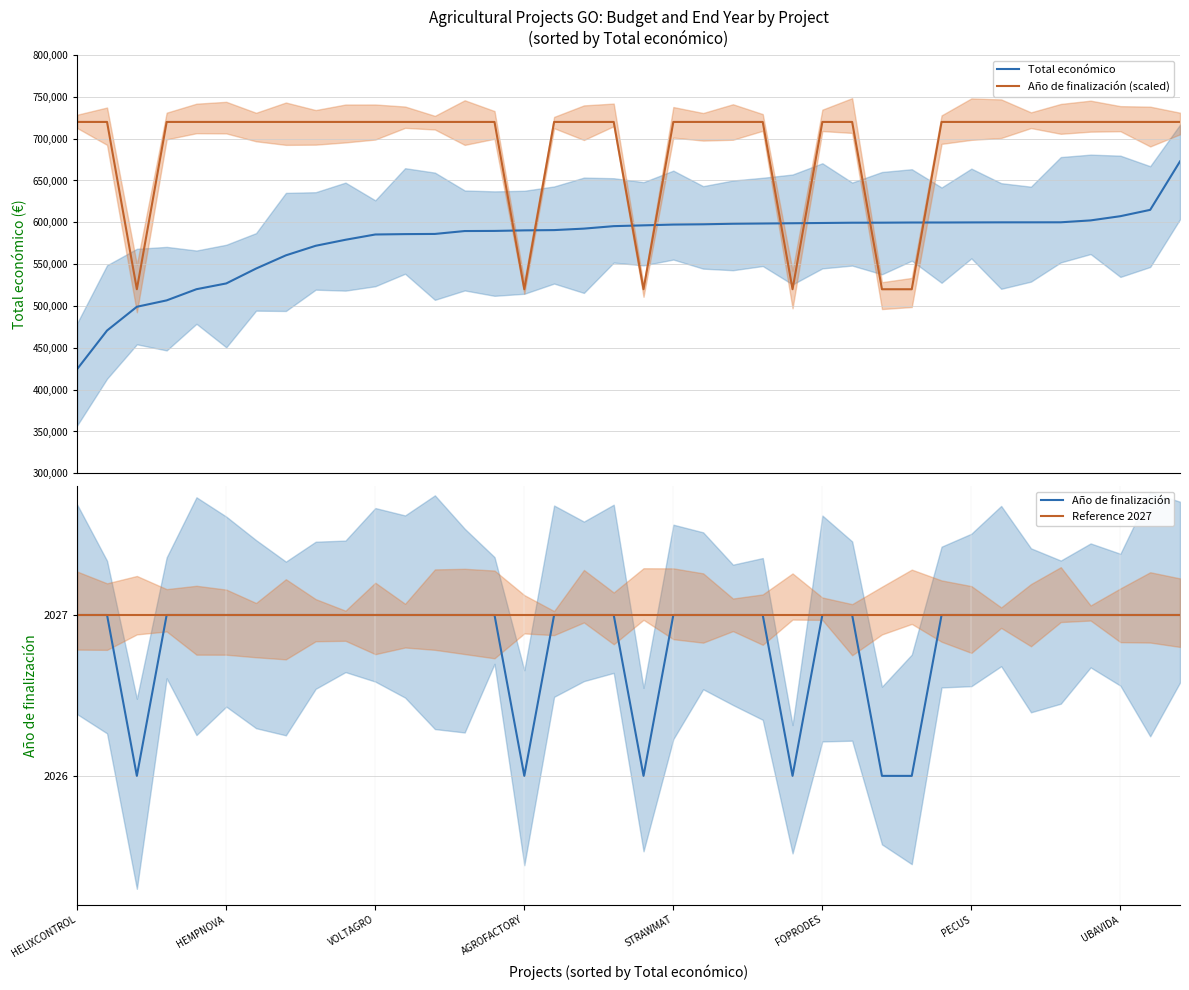

True or false: Total económico and Año de finalización (scaled) cross at least once.

True